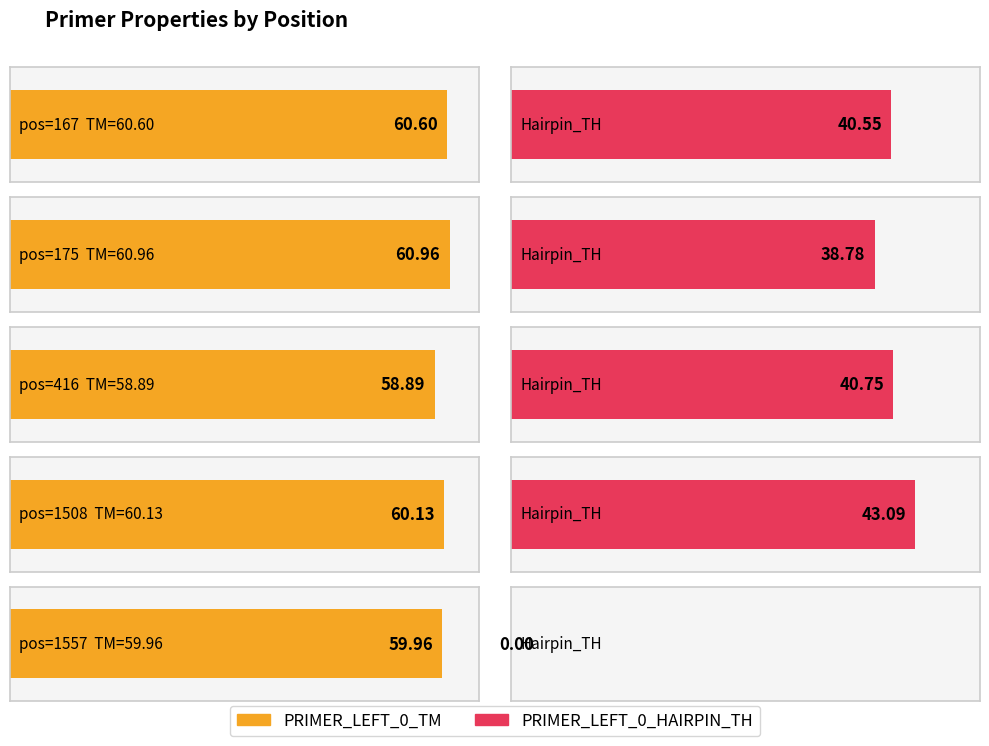

Which series has the largest range (max minus min)?

PRIMER_LEFT_0_HAIRPIN_TH